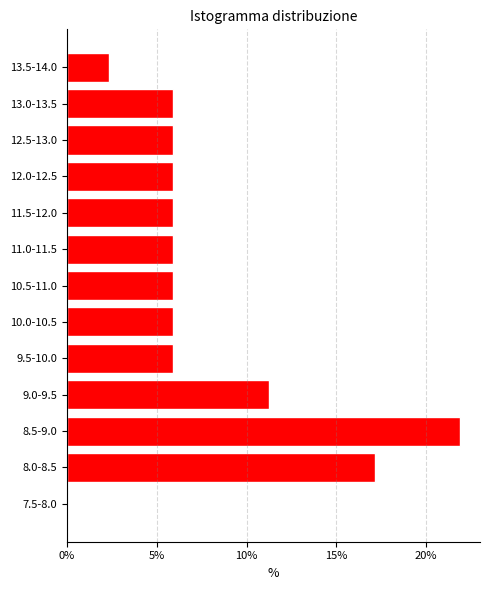

Reading top to bottom, transcribe all the data shown in this chart.

13.5-14.0=2.4	13.0-13.5=5.9	12.5-13.0=5.9	12.0-12.5=5.9	11.5-12.0=5.9	11.0-11.5=5.9	10.5-11.0=5.9	10.0-10.5=5.9	9.5-10.0=5.9	9.0-9.5=11.2	8.5-9.0=21.9	8.0-8.5=17.2	7.5-8.0=0.0